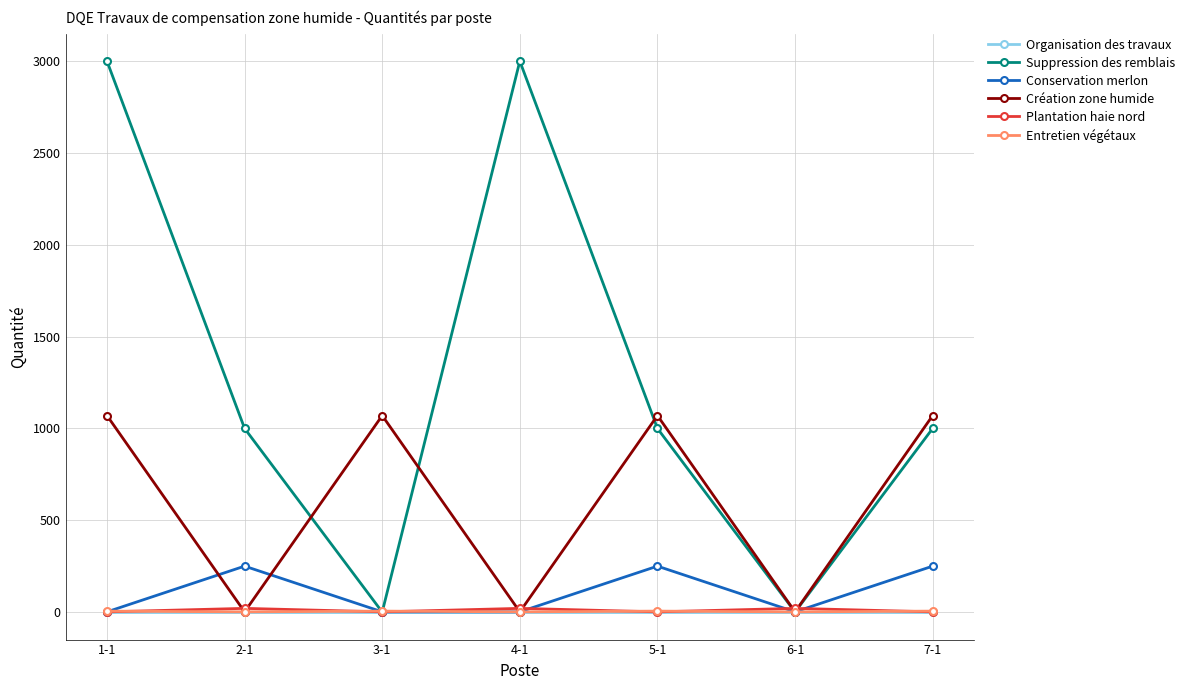

Which series changed the most between 2-1 and 5-1?

Création zone humide